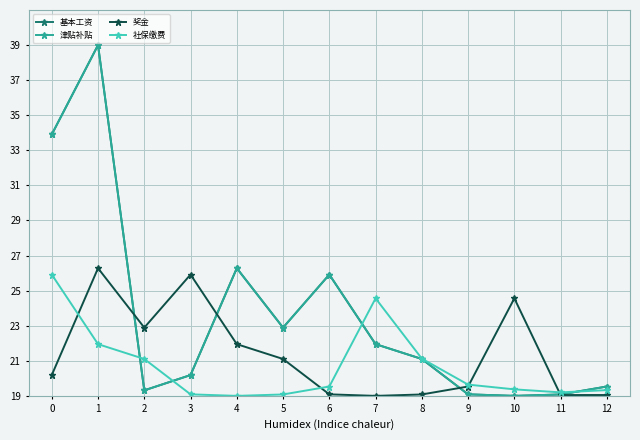

What is the sum of all 社保缴费 values?

268.9